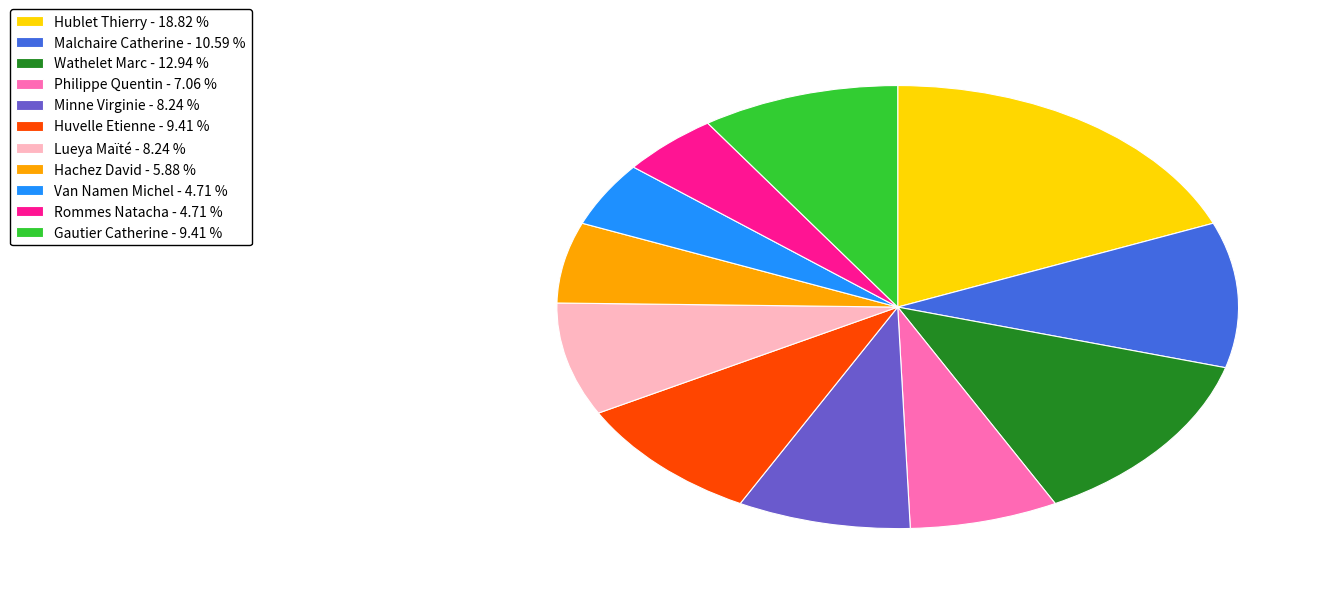

True or false: Hachez David accounts for 1% of the total.

False